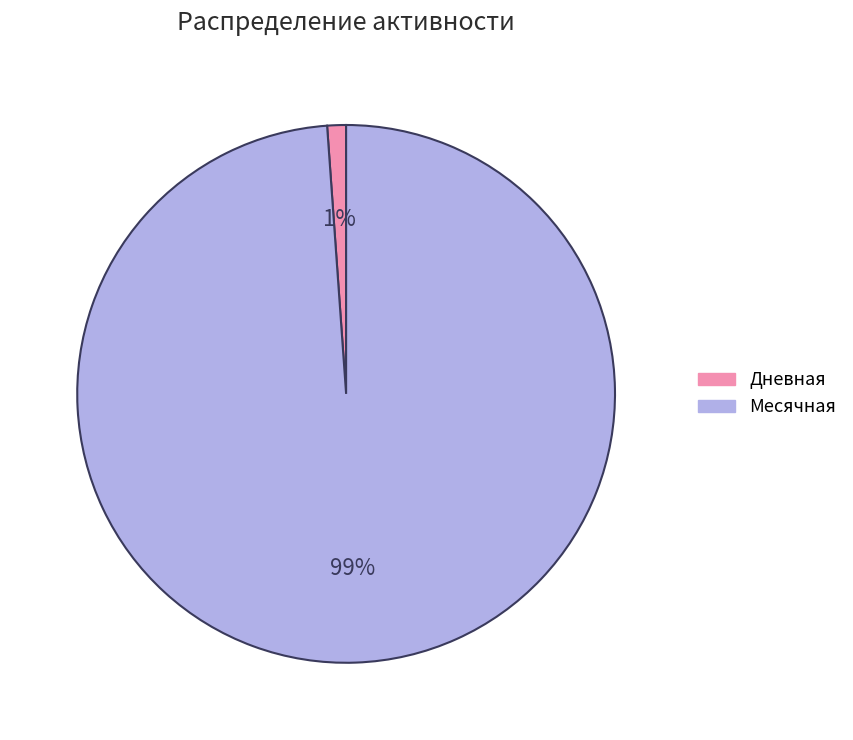

Count the number of slices in the pie.

2